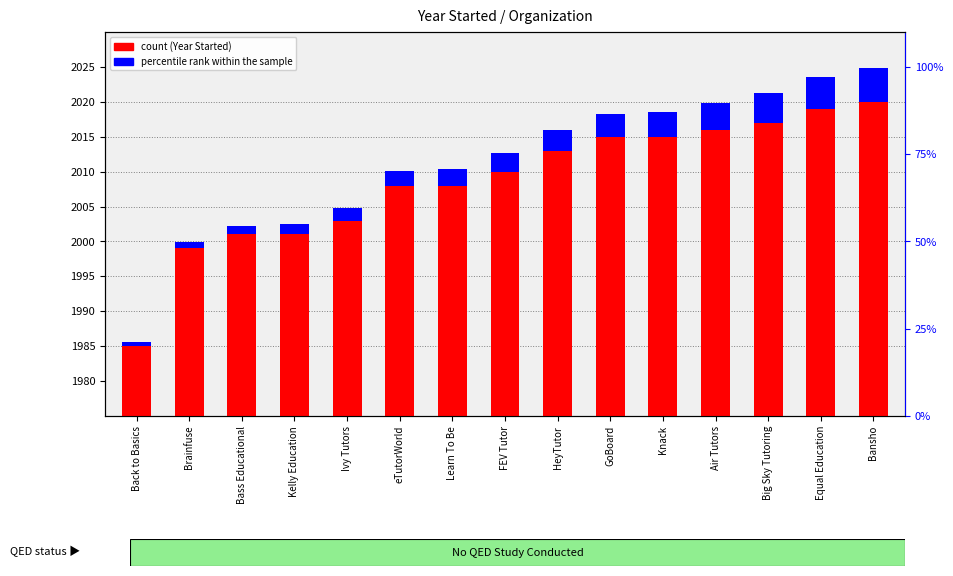

What is the difference between the maximum and second lowest values in the percentile rank within the sample series?

3.9